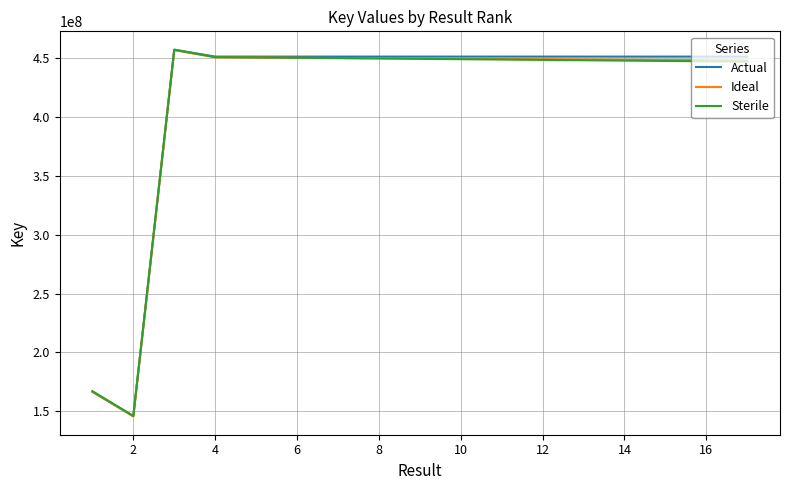

What is the smallest value displayed?

145660447